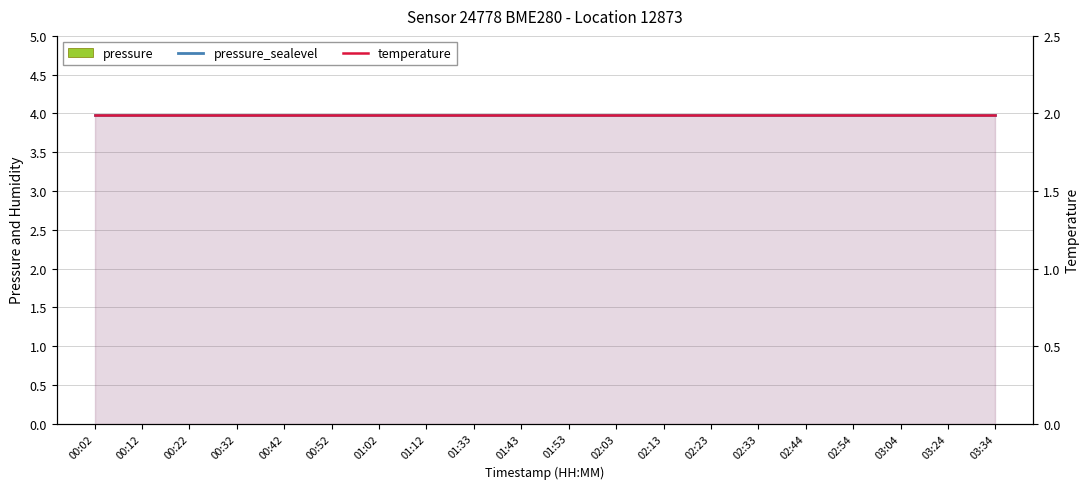

Reading left to right, list all the values displayed in this chart.

pressure: 0.0	0.0	0.0	0.0	0.0	0.0	0.0	0.0	0.0	0.0	0.0	0.0	0.0	0.0	0.0	0.0	0.0	0.0	0.0	0.0
pressure_sealevel: 2.0	2.0	2.0	2.0	2.0	2.0	2.0	2.0	2.0	2.0	2.0	2.0	2.0	2.0	2.0	2.0	2.0	2.0	2.0	2.0
temperature: 2.0	2.0	2.0	2.0	2.0	2.0	2.0	2.0	2.0	2.0	2.0	2.0	2.0	2.0	2.0	2.0	2.0	2.0	2.0	2.0